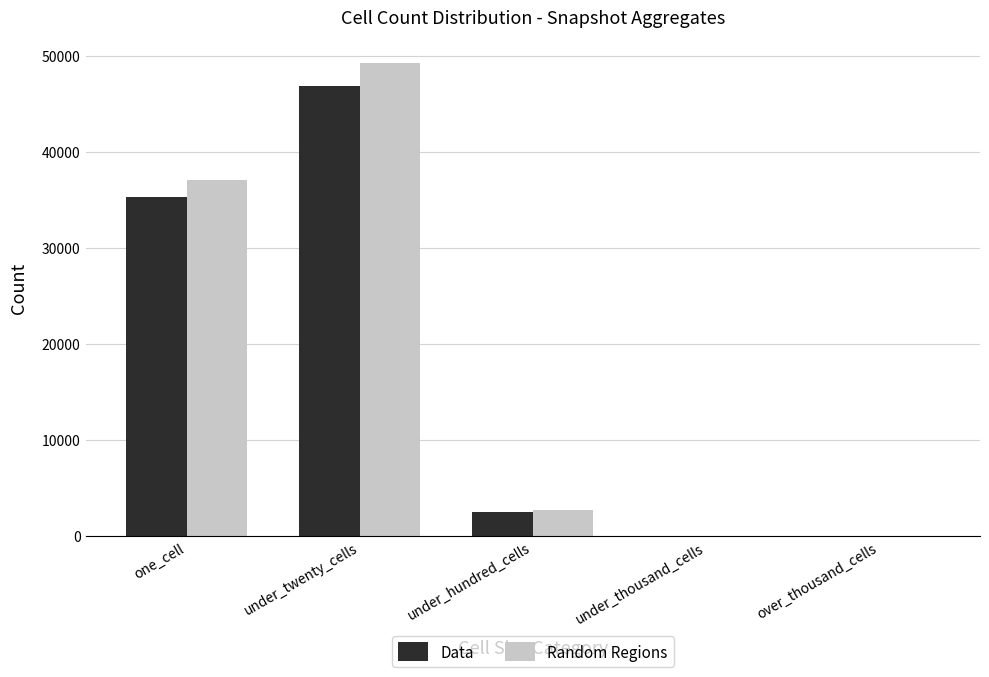

What is the greatest value displayed?

49237.7